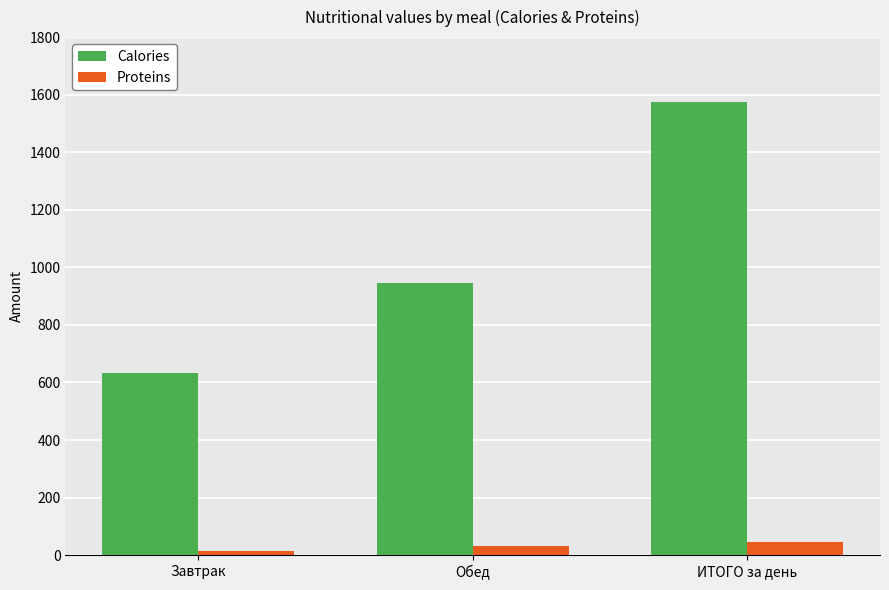

Is the value of Proteins at ИТОГО за день greater than the value of Calories at ИТОГО за день?

No